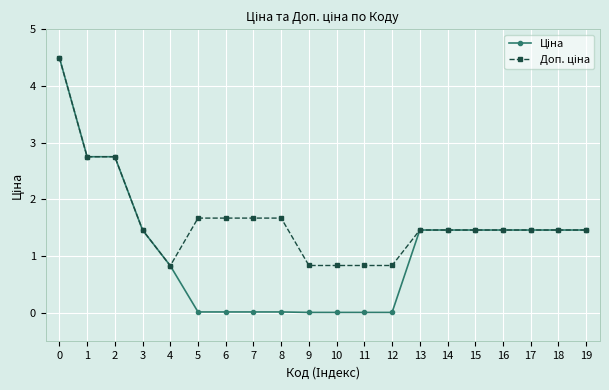

What is the greatest value displayed?

4.5